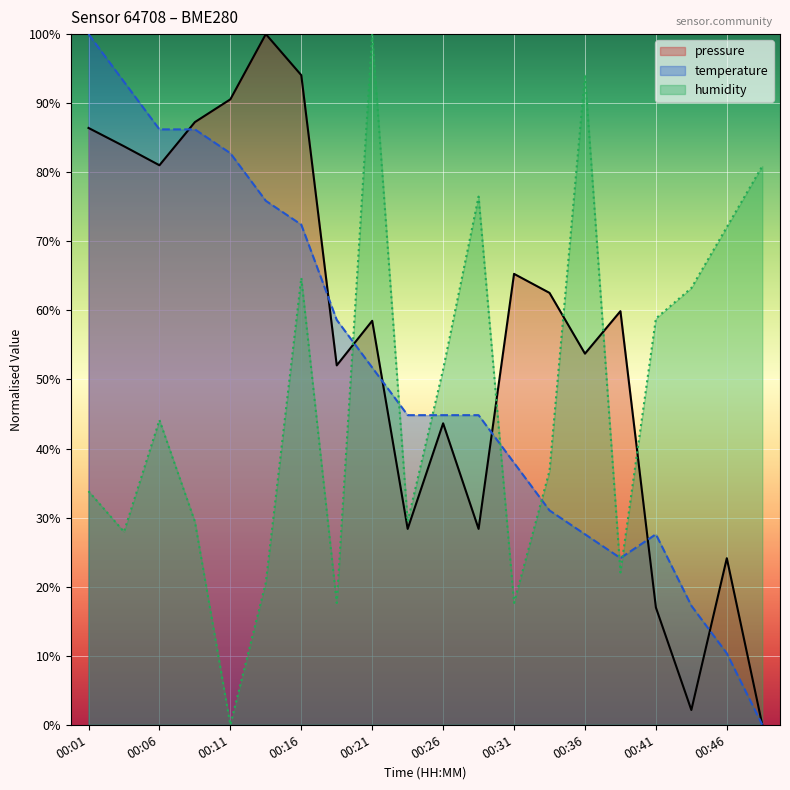

The pressure series shows 116.3 at 00:01. True or false?

False